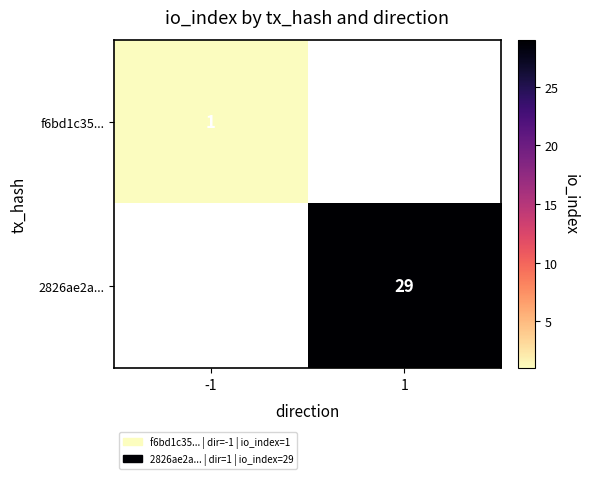

The 2826ae2a... series shows 49 at 1. True or false?

False